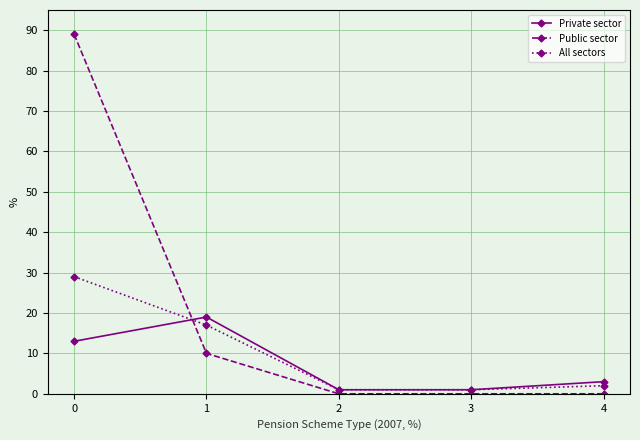

Where do Private sector and Public sector first cross each other?

0 and 1